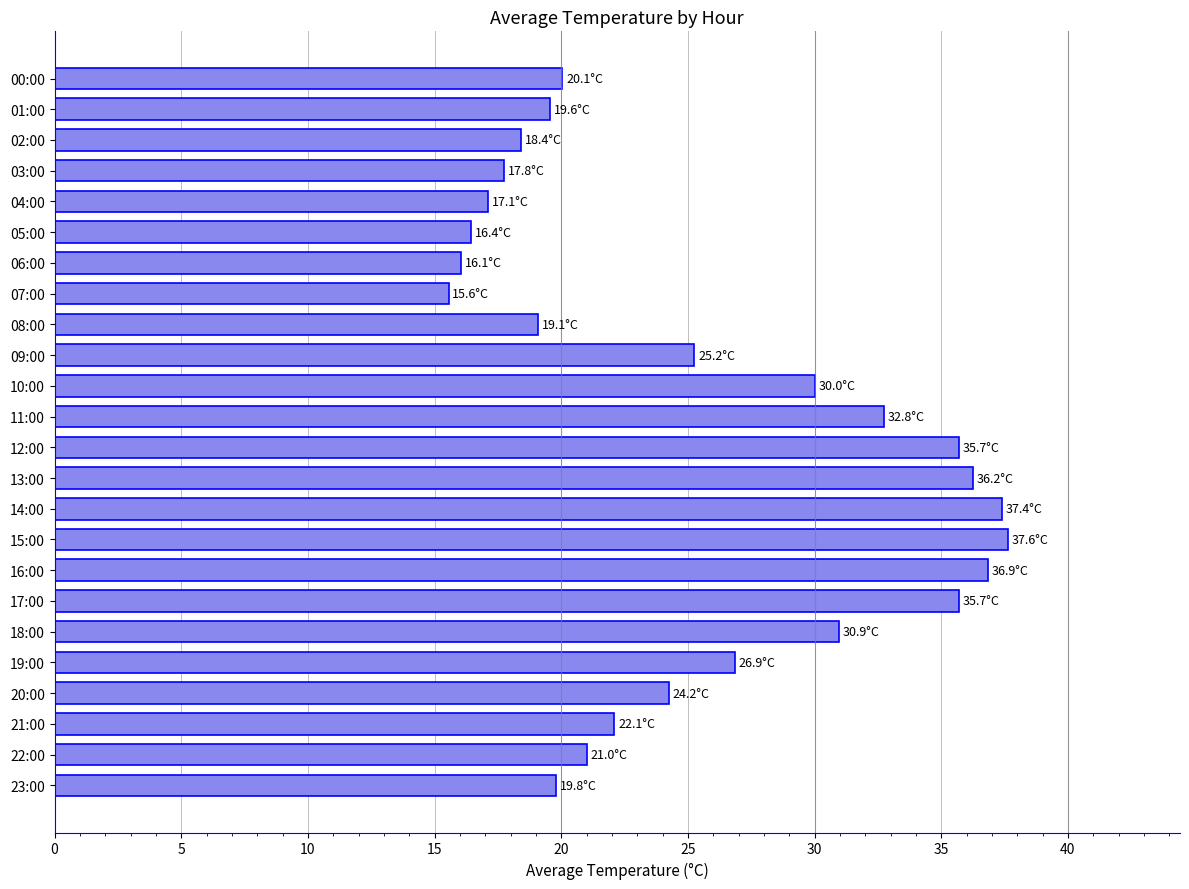

What is the smallest value displayed?

15.6